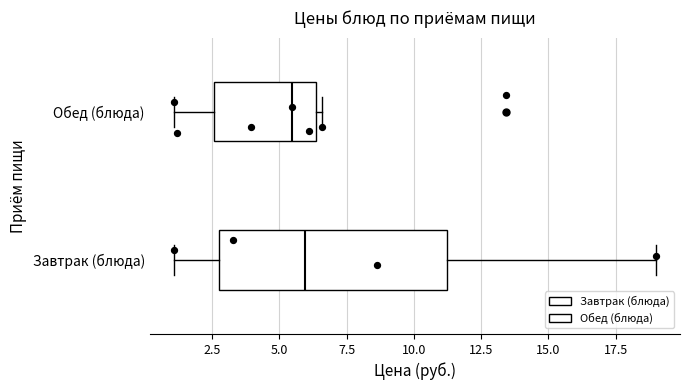

Reading bottom to top, transcribe this box plot: for each box, give where its median line is, the range the box spans, and where its two whiskers end, as read against the x-axis. The values are not printed on the chart, so give them approximately, as read against the axis.

Завтрак (блюда): median 6.0, box 2.5 to 11.0, whiskers 1.0 to 19.0
Обед (блюда): median 5.5, box 2.5 to 6.5, whiskers 1.0 to 6.5 (just right of the box's right edge)